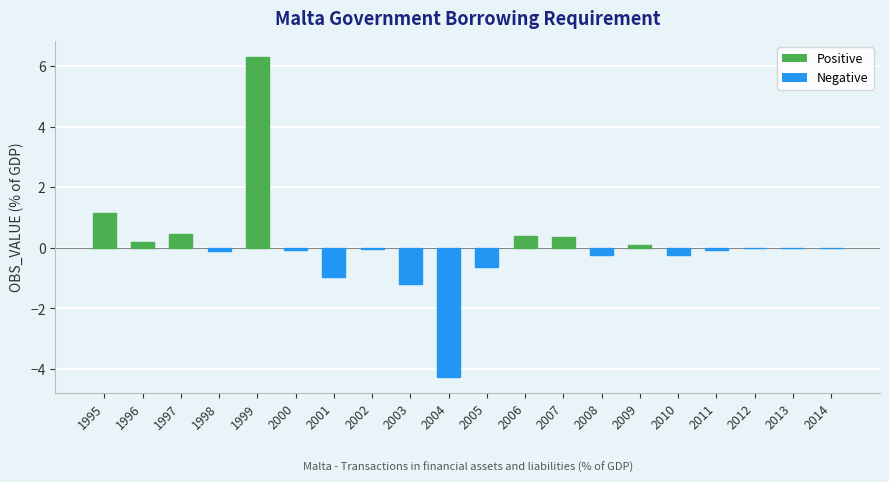

At which label is the value closest to 1?

1995